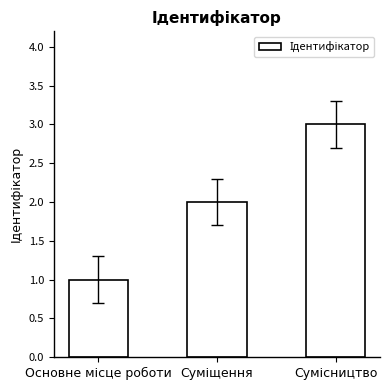

What is the sum of all values?

6